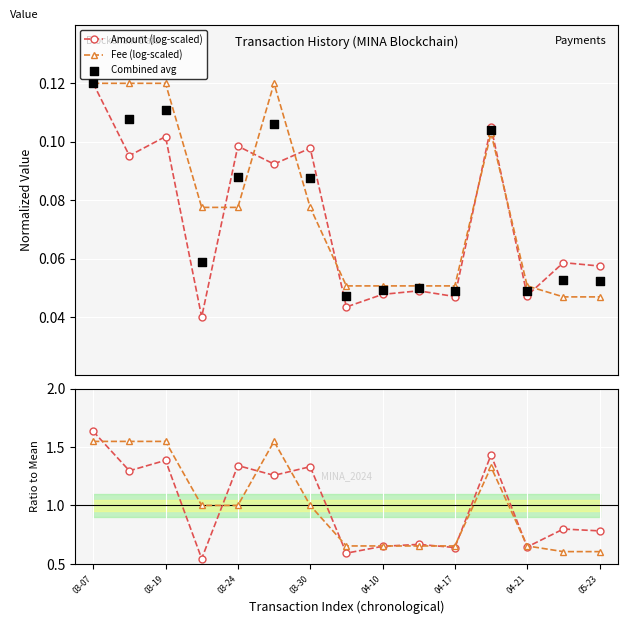

Which series has the widest spread of Y values?

Amount ratio